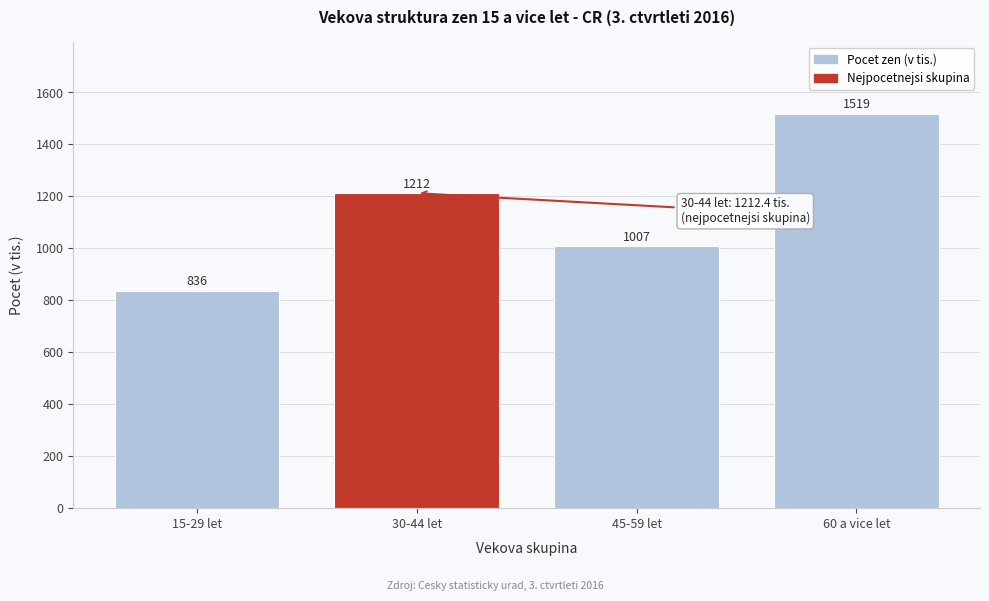

Rank the categories by value from lowest to highest.

15-29 let, 45-59 let, 30-44 let, 60 a vice let